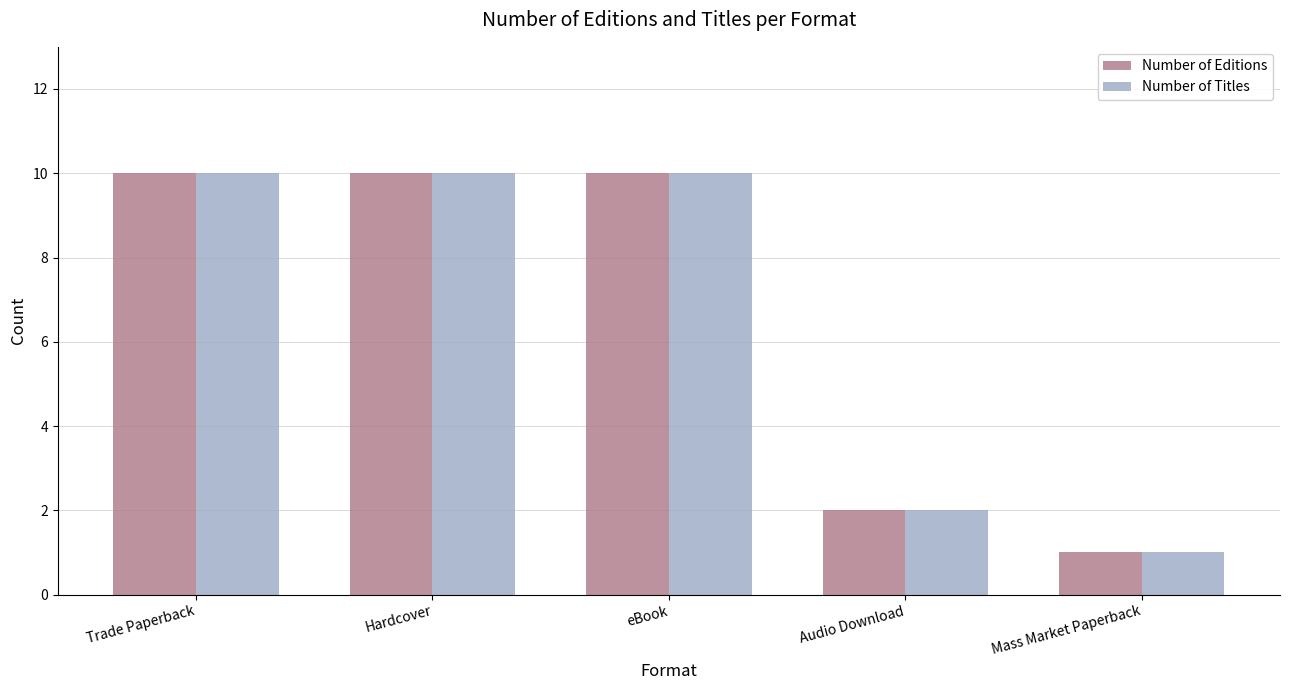

Which label corresponds to the smallest value in the chart?

Mass Market Paperback